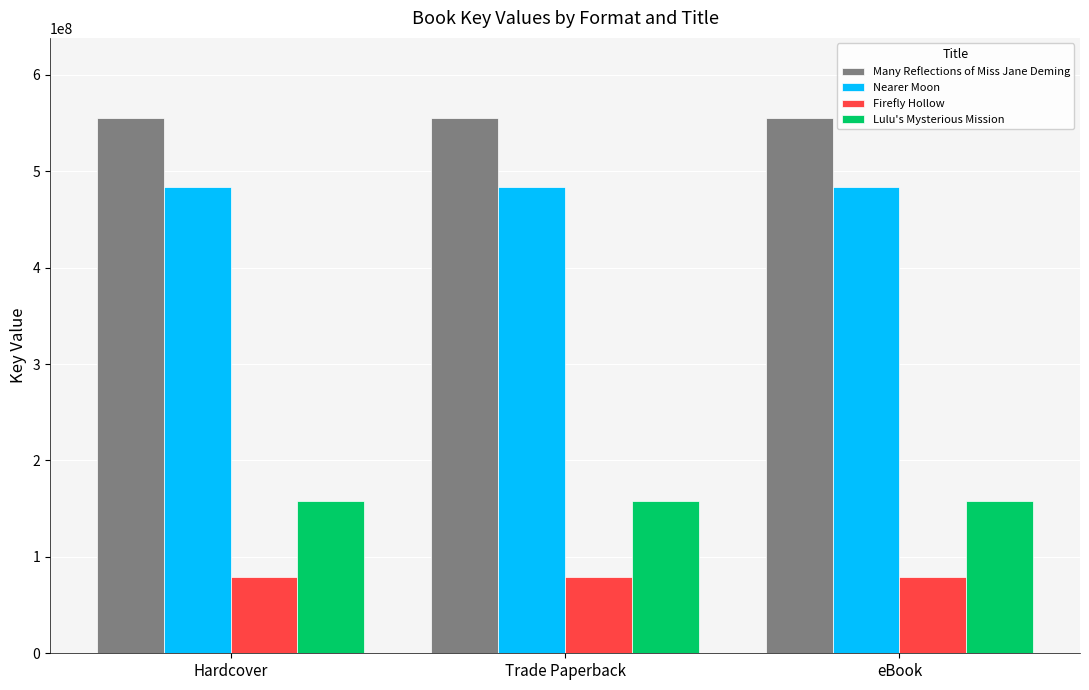

How many data points does each series have?

3